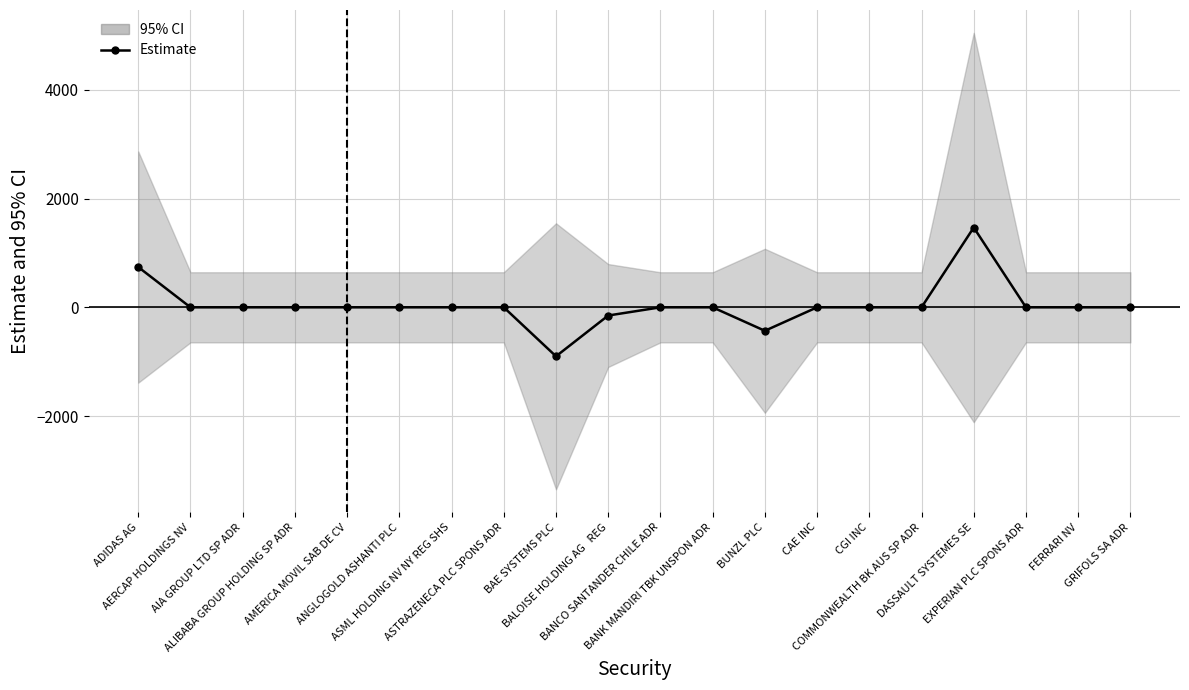

Rank the categories by value from lowest to highest.

BAE SYSTEMS PLC, BUNZL PLC, BALOISE HOLDING AG   REG, AERCAP HOLDINGS NV, AIA GROUP LTD SP ADR, ALIBABA GROUP HOLDING SP ADR, AMERICA MOVIL SAB DE CV, ANGLOGOLD ASHANTI PLC, ASML HOLDING NV NY REG SHS, ASTRAZENECA PLC SPONS ADR, BANCO SANTANDER CHILE ADR, BANK MANDIRI TBK UNSPON ADR, CAE INC, CGI INC, COMMONWEALTH BK AUS SP ADR, EXPERIAN PLC SPONS ADR, FERRARI NV, GRIFOLS SA ADR, ADIDAS AG, DASSAULT SYSTEMES SE